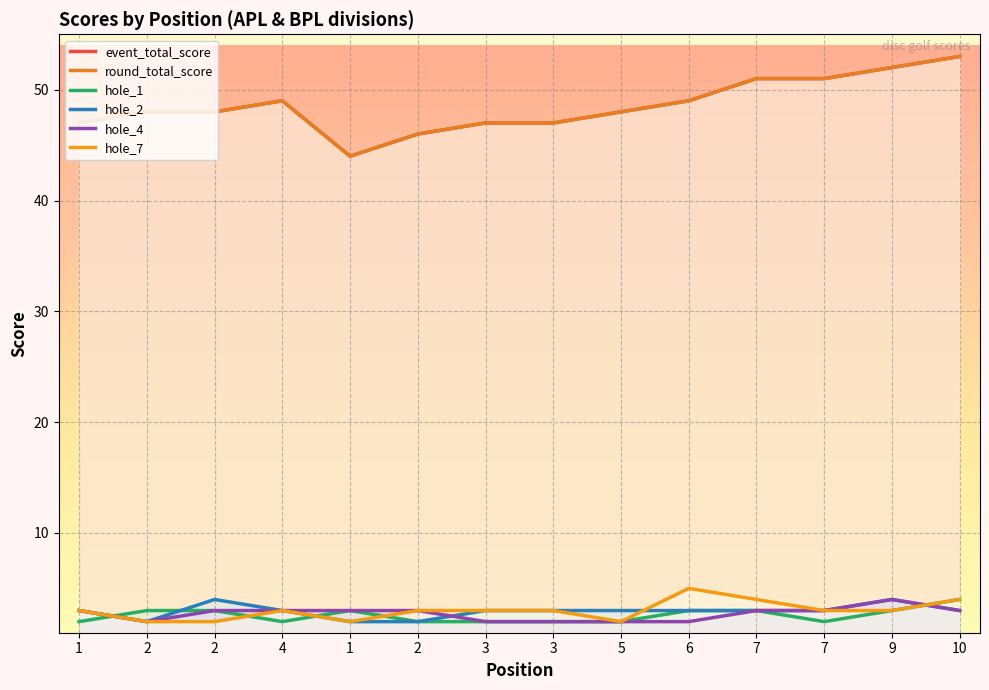

True or false: hole_1 and event_total_score cross at least once.

False